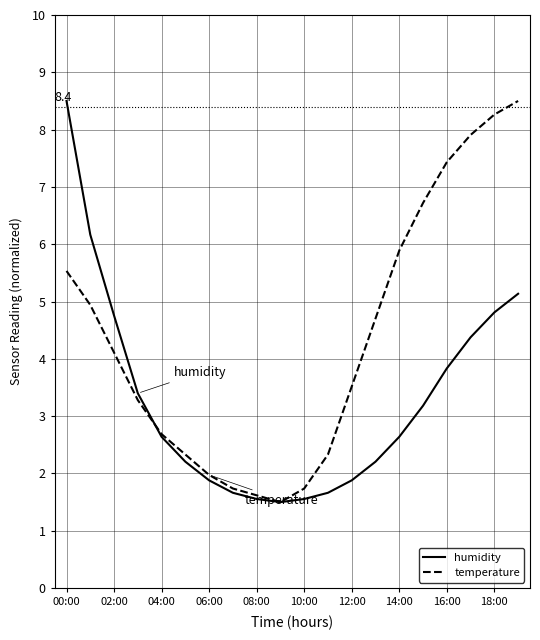

How many categories are shown in the chart?

20